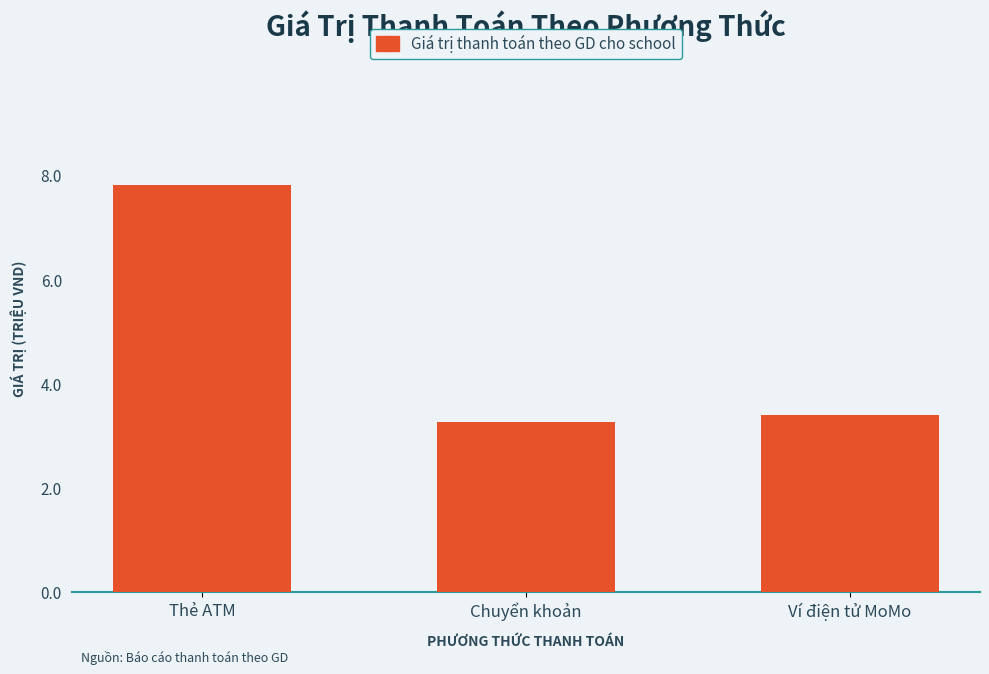

What is the greatest value displayed?

7.8